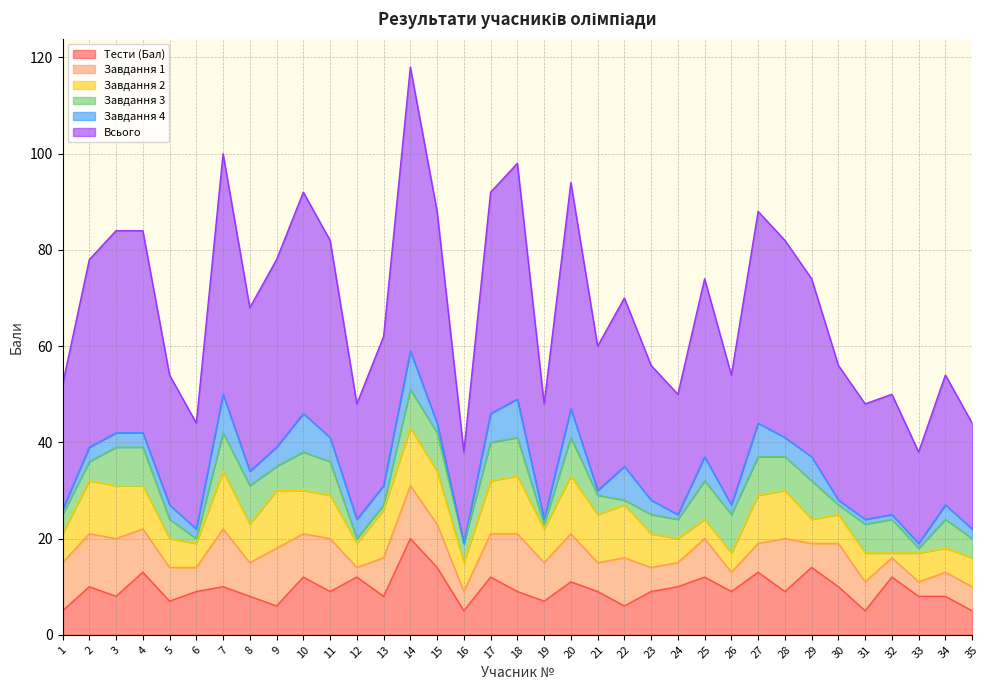

Reading left to right, transcribe all the data shown in this chart.

Тести (Бал): 1=5	2=10	3=8	4=13	5=7	6=9	7=10	8=8	9=6	10=12	11=9	12=12	13=8	14=20	15=14	16=5	17=12	18=9	19=7	20=11	21=9	22=6	23=9	24=10	25=12	26=9	27=13	28=9	29=14	30=10	31=5	32=12	33=8	34=8	35=5
Завдання 1: 1=10	2=11	3=12	4=9	5=7	6=5	7=12	8=7	9=12	10=9	11=11	12=2	13=8	14=11	15=9	16=4	17=9	18=12	19=8	20=10	21=6	22=10	23=5	24=5	25=8	26=4	27=6	28=11	29=5	30=9	31=6	32=4	33=3	34=5	35=5
Завдання 2: 1=6	2=11	3=11	4=9	5=6	6=5	7=12	8=8	9=12	10=9	11=9	12=5	13=10	14=12	15=11	16=6	17=11	18=12	19=7	20=12	21=10	22=11	23=7	24=5	25=4	26=4	27=10	28=10	29=5	30=6	31=6	32=1	33=6	34=5	35=6
Завдання 3: 1=4	2=4	3=8	4=8	5=4	6=1	7=8	8=8	9=5	10=8	11=7	12=1	13=1	14=8	15=8	16=4	17=8	18=8	19=1	20=8	21=4	22=1	23=4	24=4	25=8	26=8	27=8	28=7	29=8	30=2	31=6	32=7	33=1	34=6	35=4
Завдання 4: 1=1	2=3	3=3	4=3	5=3	6=2	7=8	8=3	9=4	10=8	11=5	12=4	13=4	14=8	15=2	16=0	17=6	18=8	19=1	20=6	21=1	22=7	23=3	24=1	25=5	26=2	27=7	28=4	29=5	30=1	31=1	32=1	33=1	34=3	35=2
Всього: 1=26	2=39	3=42	4=42	5=27	6=22	7=50	8=34	9=39	10=46	11=41	12=24	13=31	14=59	15=44	16=19	17=46	18=49	19=24	20=47	21=30	22=35	23=28	24=25	25=37	26=27	27=44	28=41	29=37	30=28	31=24	32=25	33=19	34=27	35=22